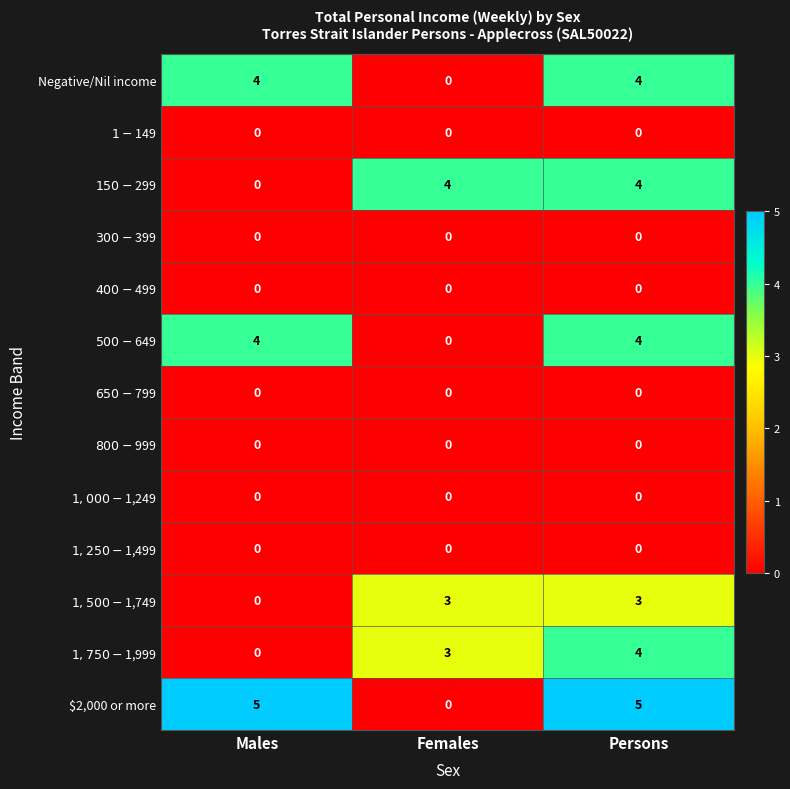

Is it true that $2,000 or more equals 2 at Persons?

False